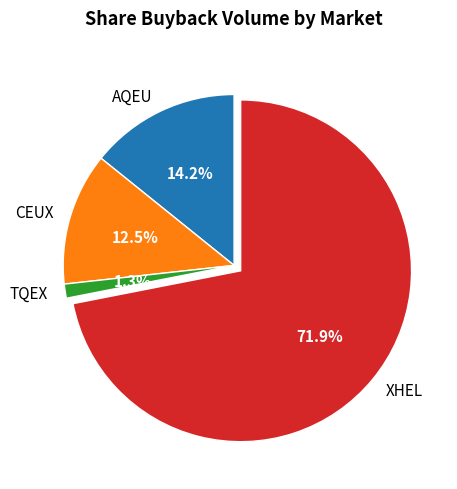

Rank the categories by value from highest to lowest.

XHEL, AQEU, CEUX, TQEX